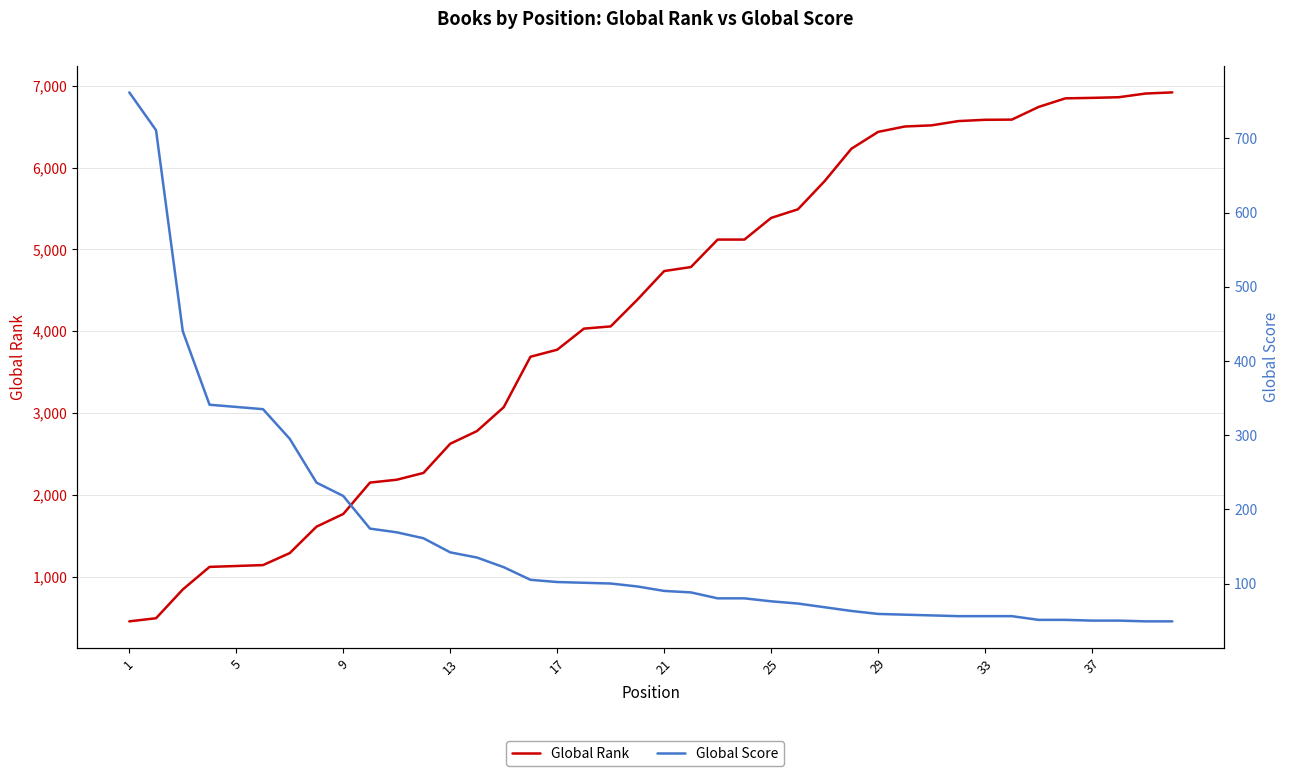

What is the value of the Global Rank point at the 12th from the left?

2267